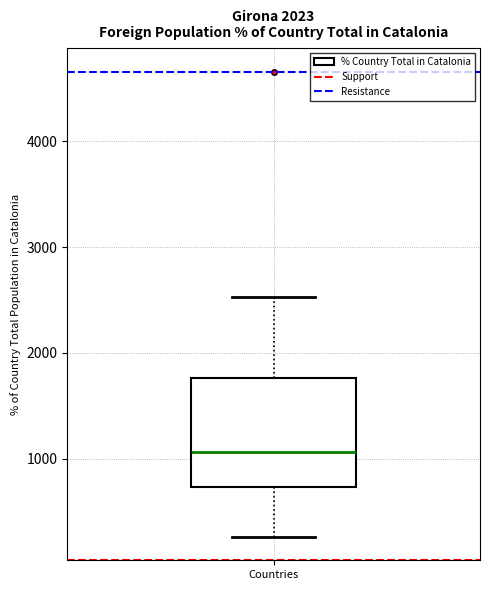

Transcribe this box plot: give where the median line is, the range the box spans, and where the two whiskers end, as read against the y-axis. The values are not printed on the chart, so give them approximately, as read against the axis.

median 1100, box 700 to 1800, whiskers 300 to 2500